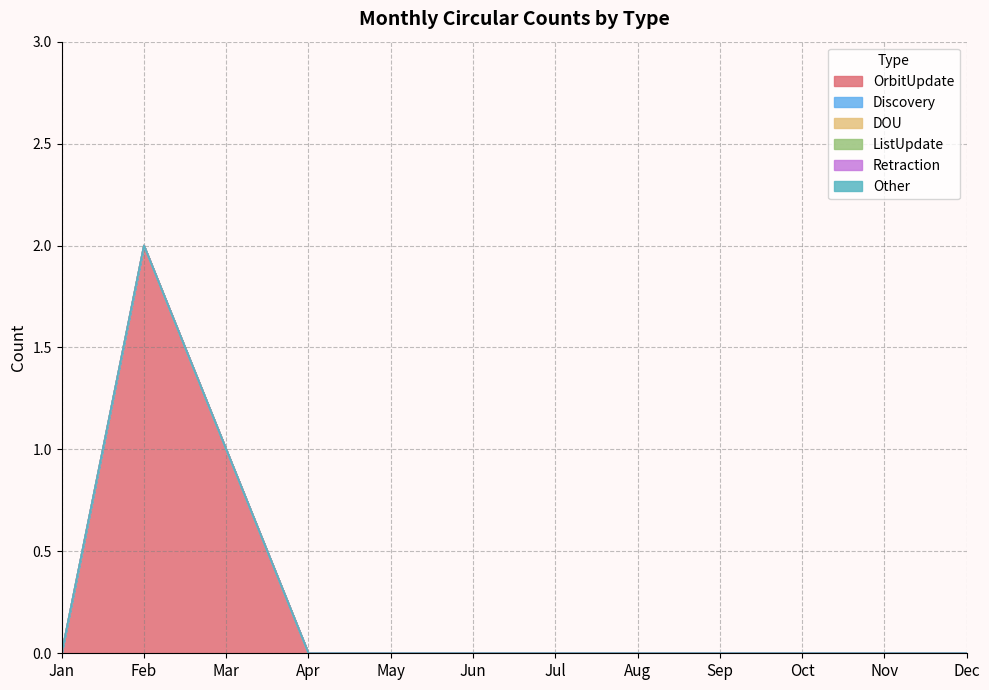

True or false: Other and ListUpdate cross at least once.

False